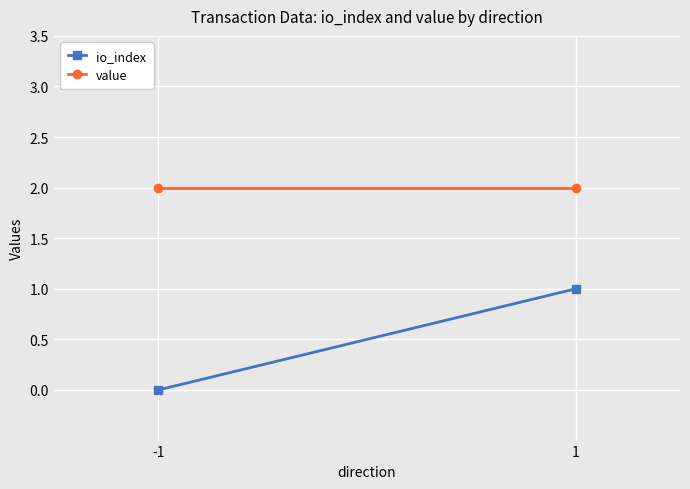

Is the value of value at 1 greater than the value of io_index at 1?

Yes